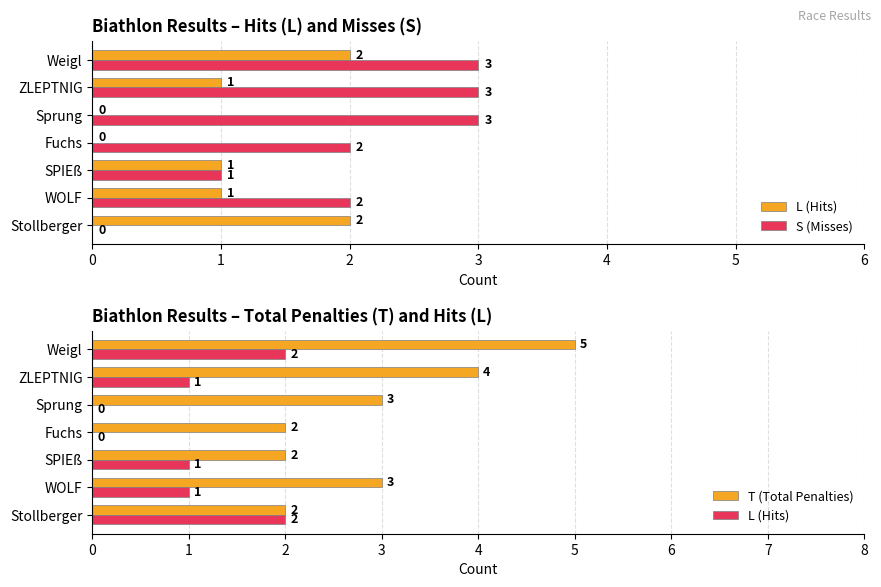

How many groups of bars are there?

7